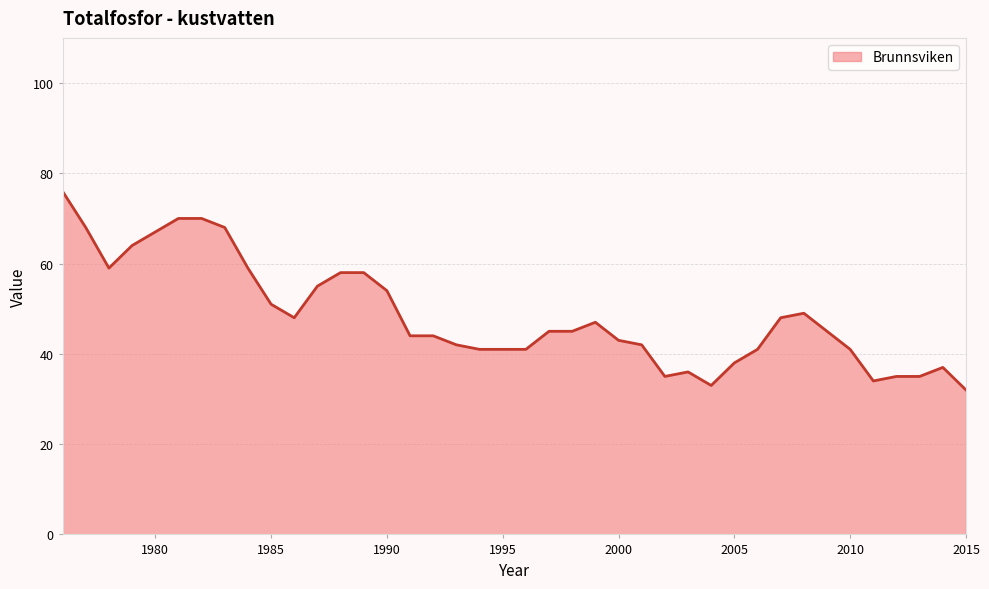

What is the minimum value shown in the chart?

32